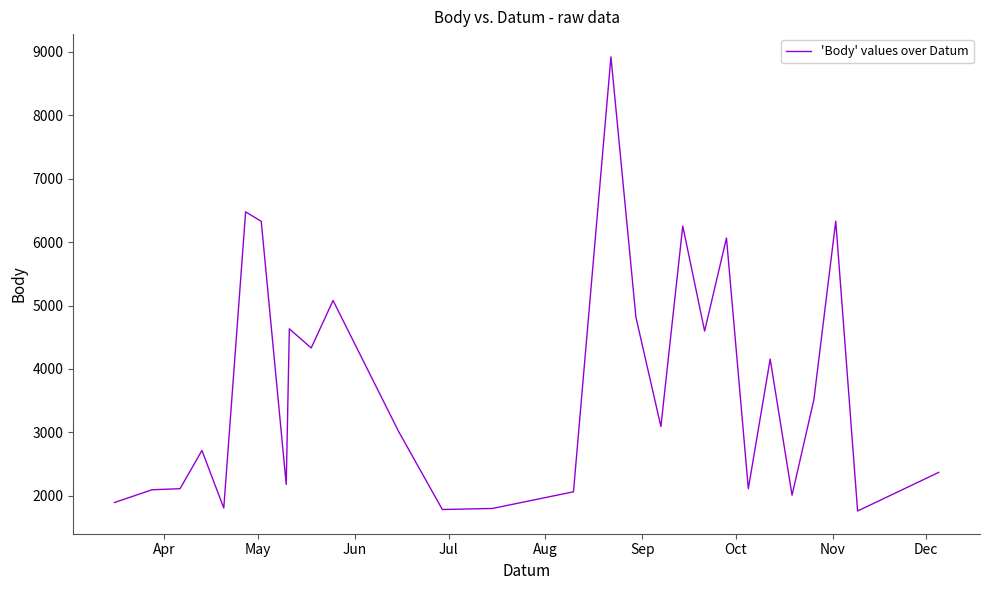

Does the chart display data point markers on the line(s)?

No